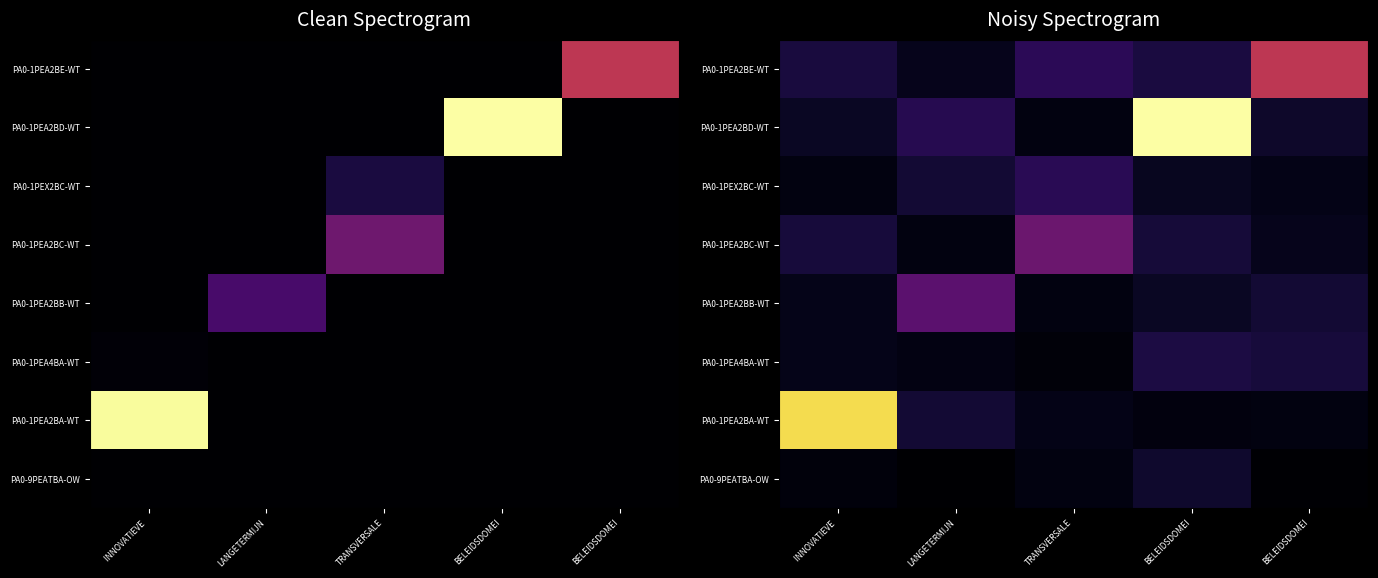

What is the total value across all series at BELEIDSDOMEI?

5571.0